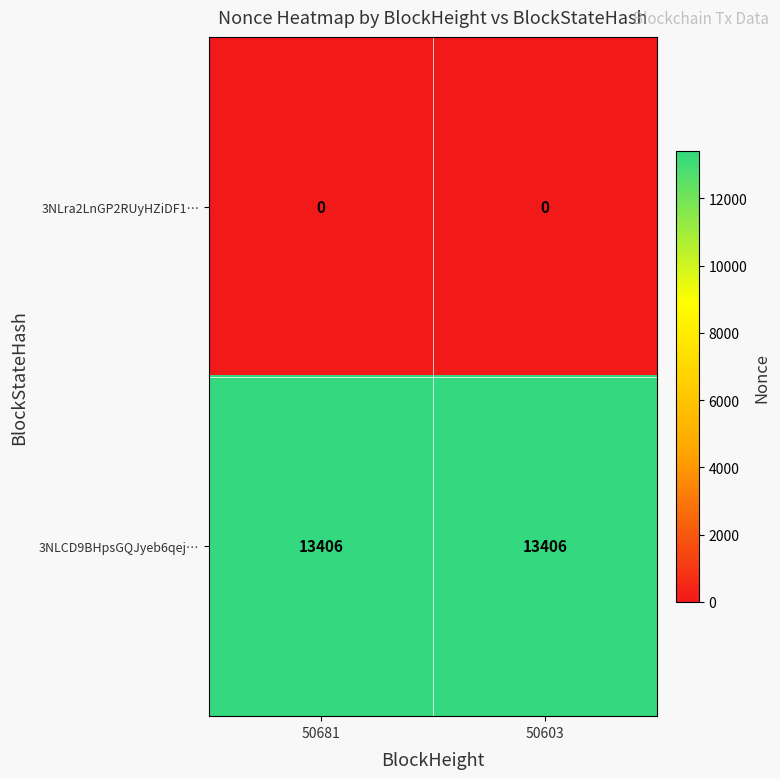

Rank the series by their maximum value, from highest to lowest.

3NLCD9BHpsGQJyeb6qej…, 3NLra2LnGP2RUyHZiDF1…